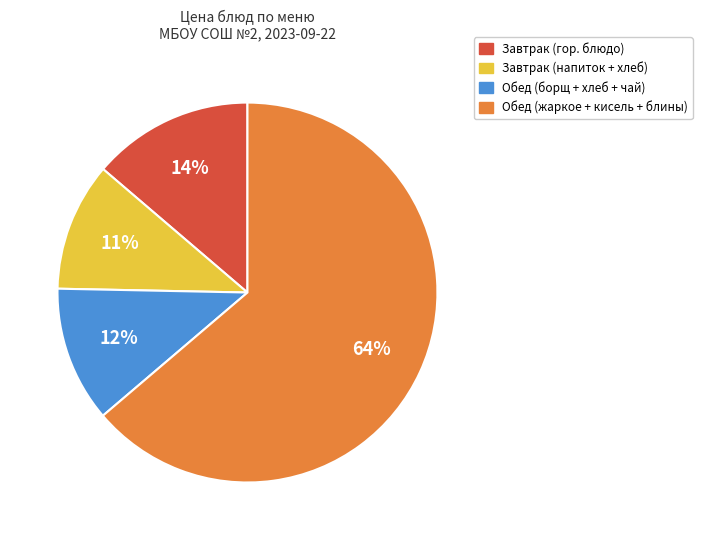

To the nearest percent, what is the average slice percentage?

25%